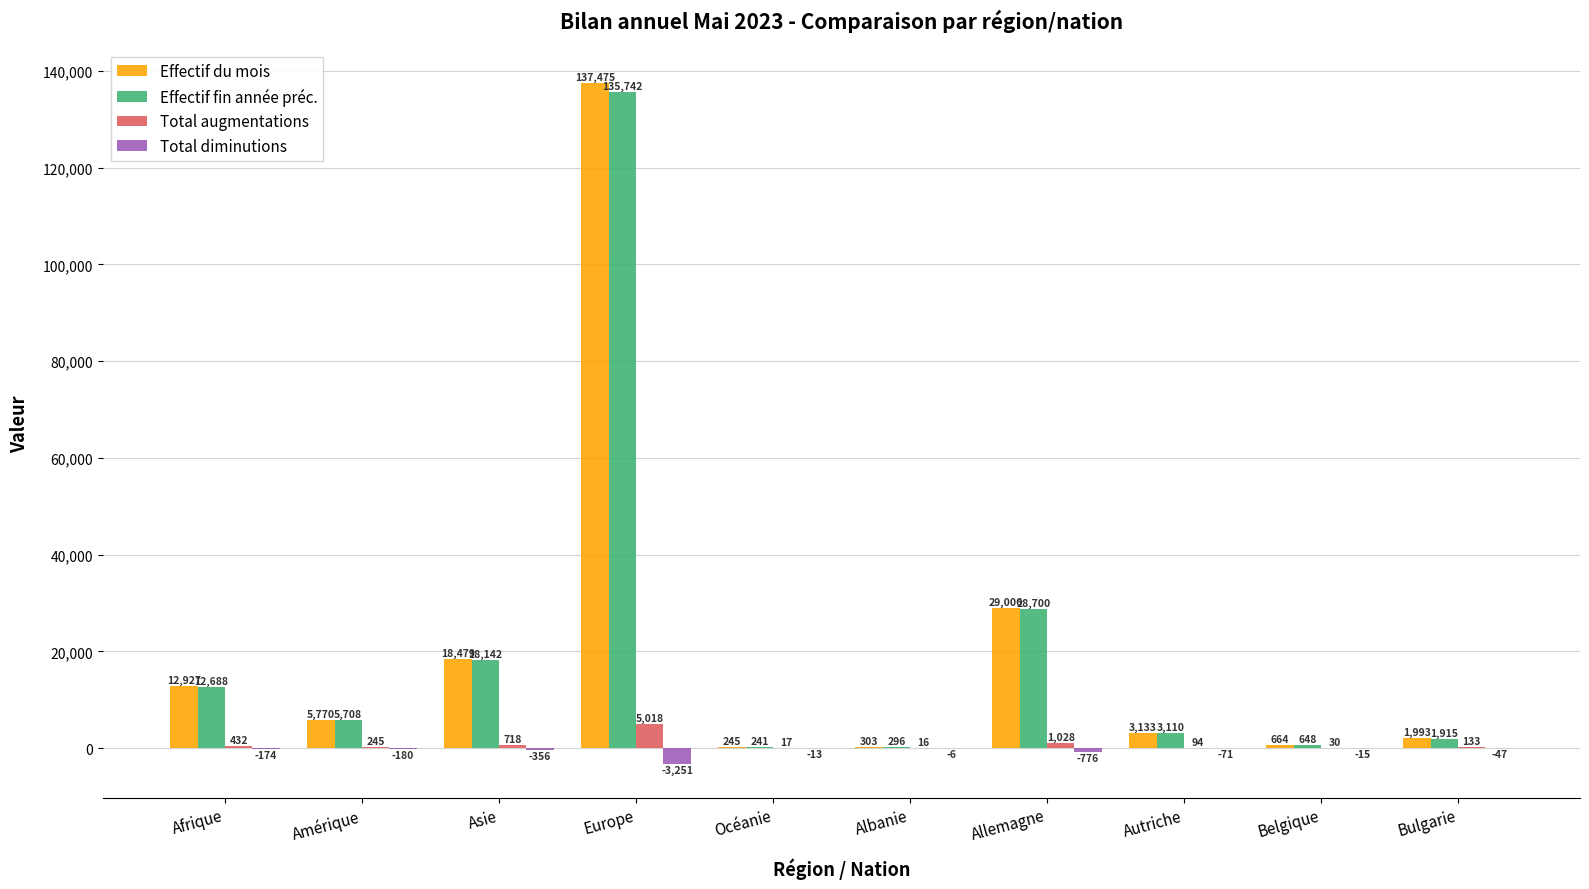

What is the sum of all Total augmentations values?

7731